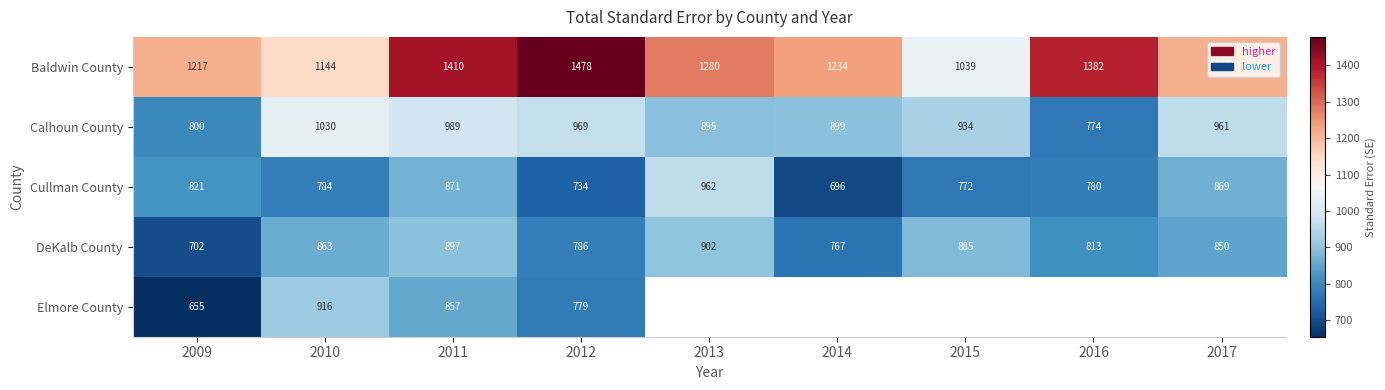

List the labels in order of Calhoun County value, largest first.

2010, 2011, 2012, 2017, 2015, 2014, 2013, 2009, 2016